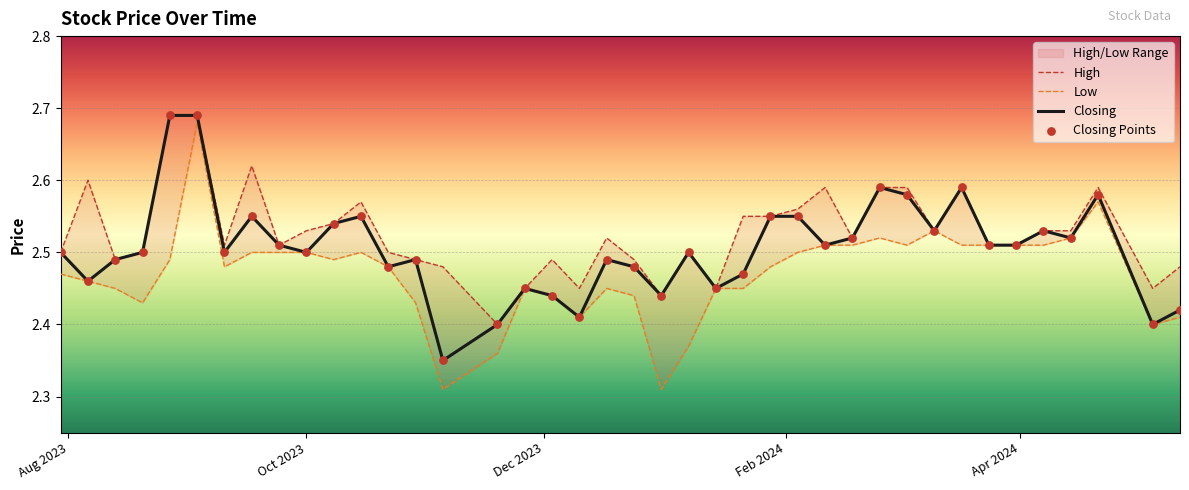

Which series has the widest spread of Y values?

Low